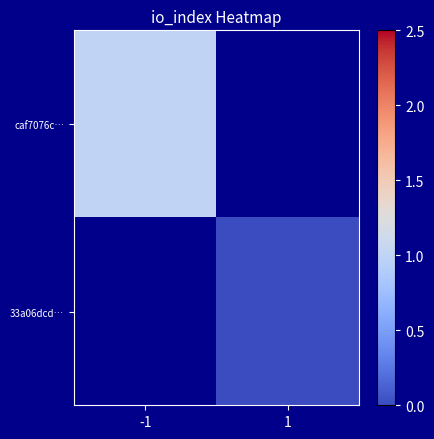

How many distinct data groups are displayed?

2